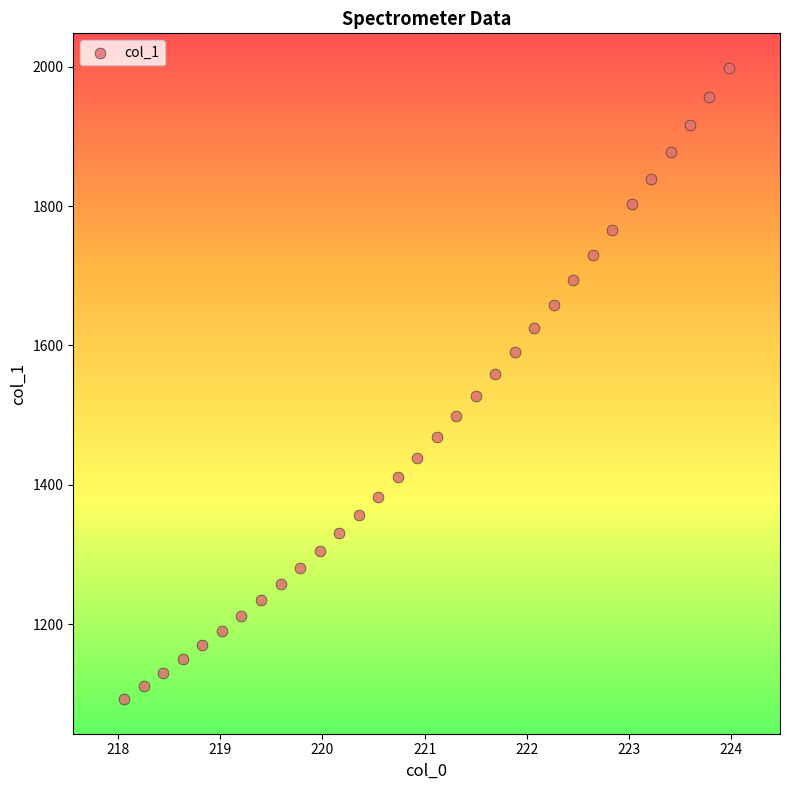

What is the range of X values (max minus min)?

5.9